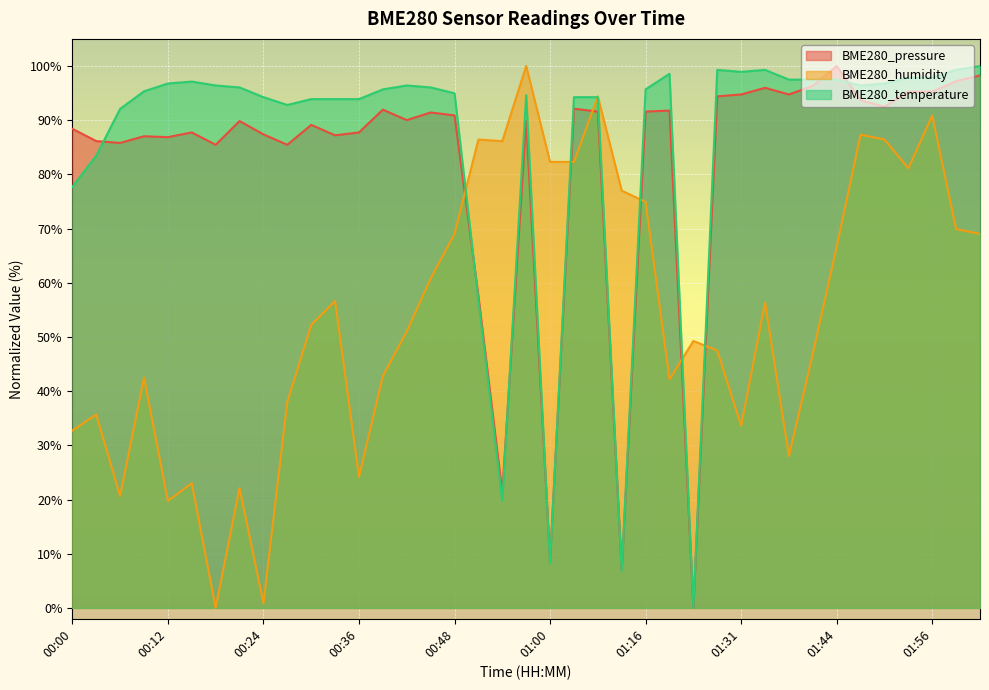

Which series has the largest total across all categories?

BME280_temperature